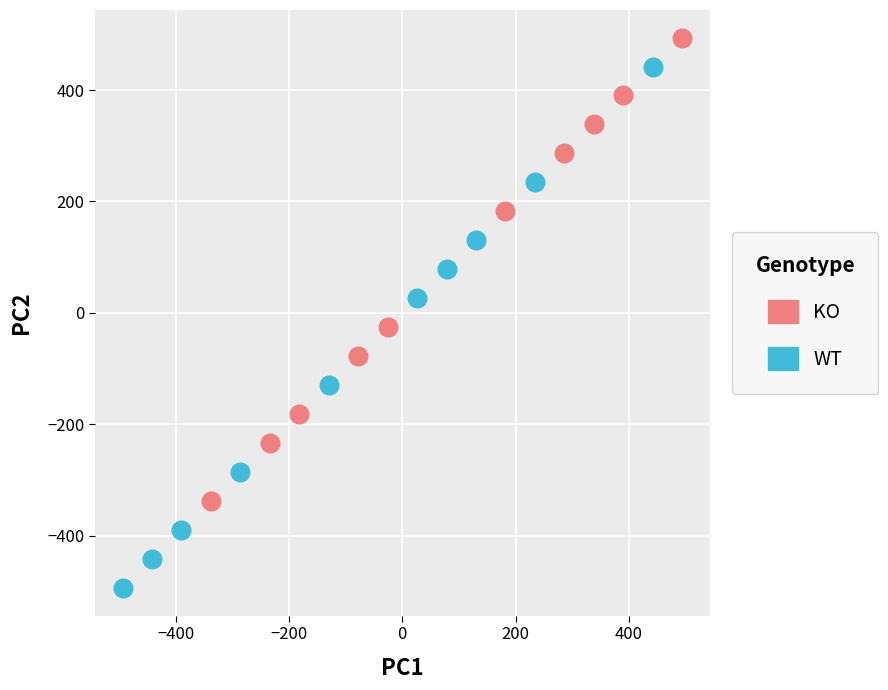

Which series reaches the maximum Y coordinate?

KO